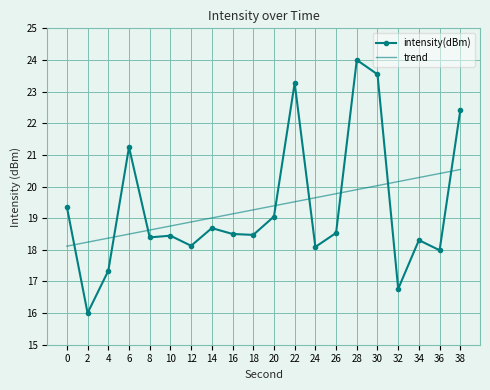

Rank the categories by trend value from highest to lowest.

38, 36, 34, 32, 30, 28, 26, 24, 22, 20, 18, 16, 14, 12, 10, 8, 6, 4, 2, 0